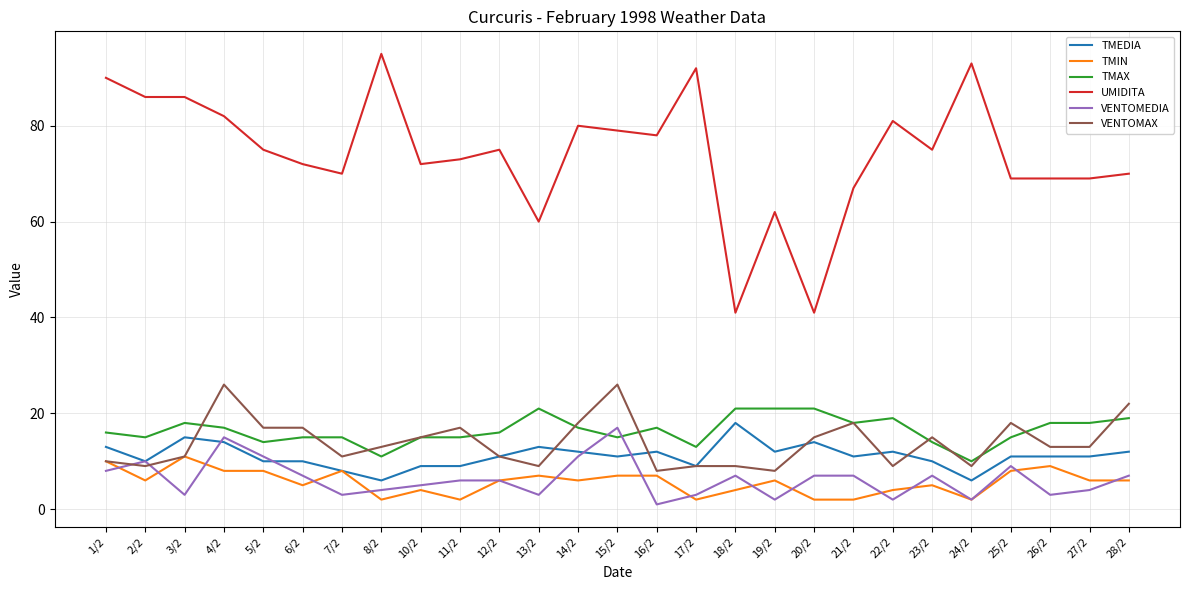

What is the sum of the VENTOMEDIA values at 18/2 and 19/2?

9